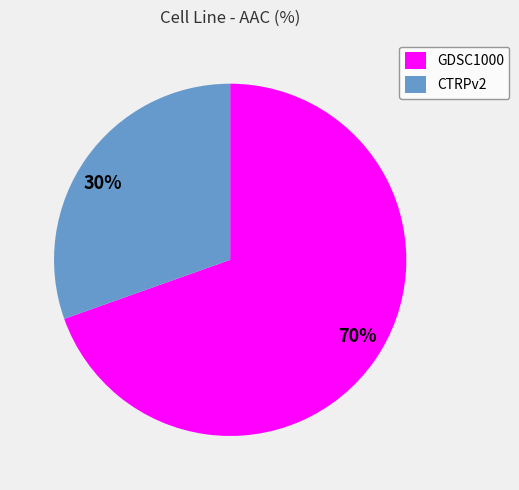

Rank the categories by value from lowest to highest.

CTRPv2, GDSC1000